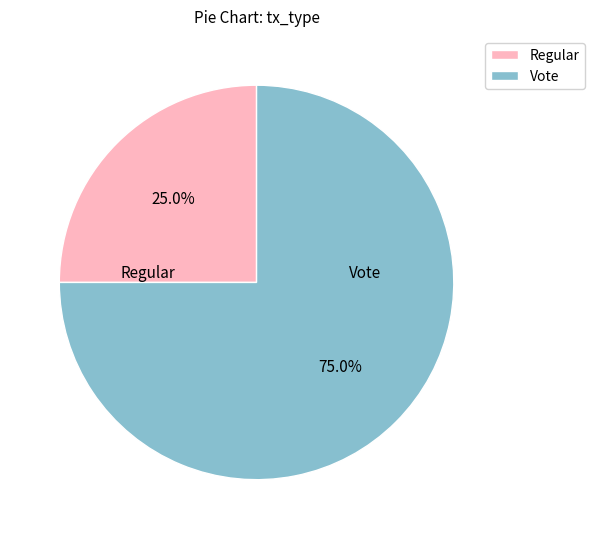

What percentage is the Vote slice, to the nearest percent?

75%